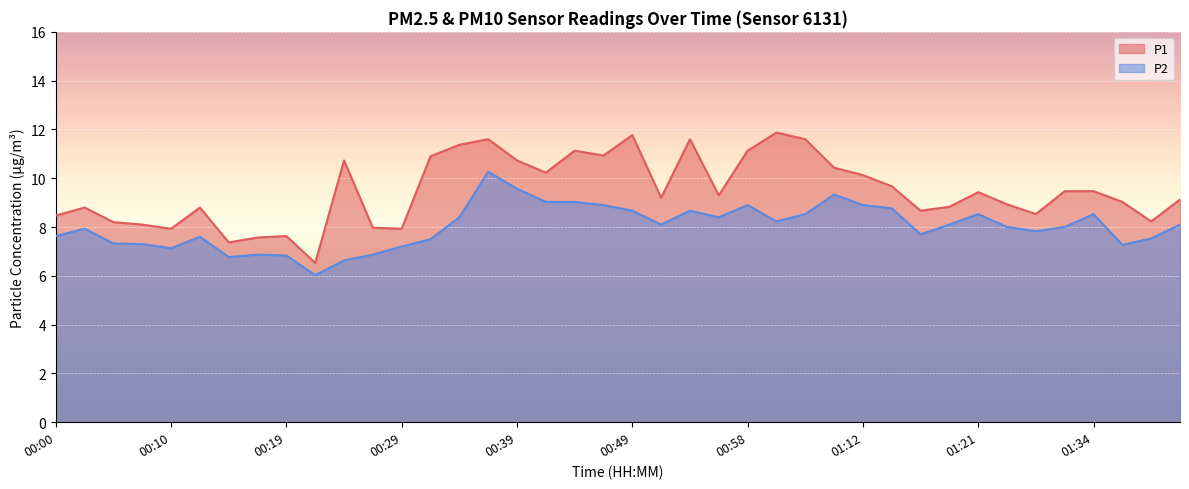

The value of P1 at 00:41 is 10.2. True or false?

True